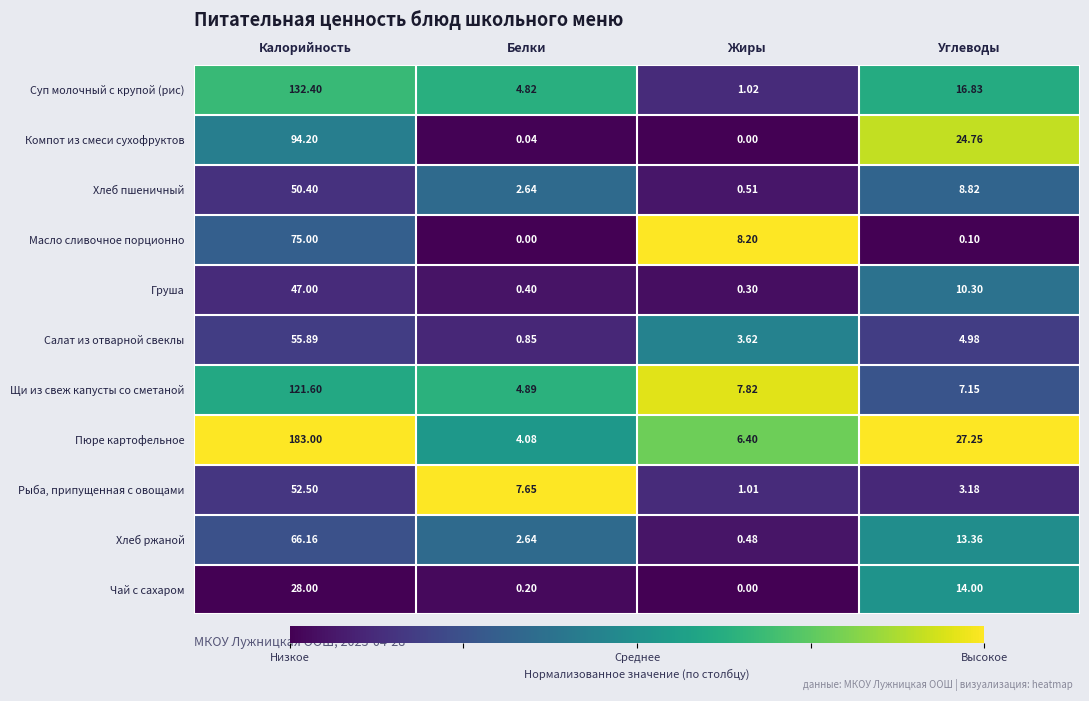

Which category has the highest value across all series?

Калорийность